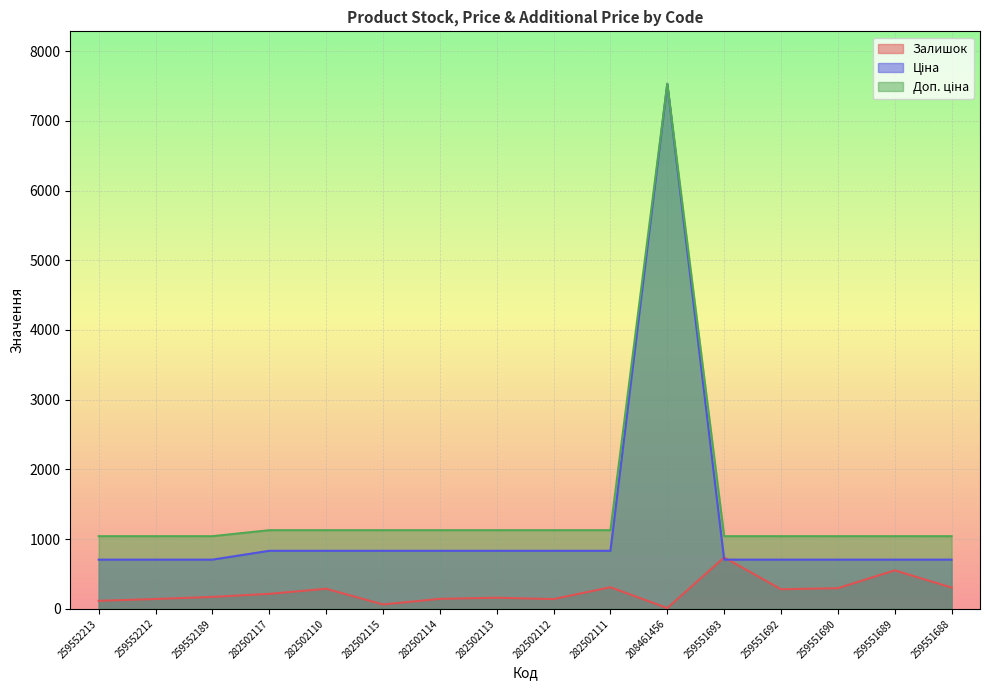

Rank the categories by Доп. ціна value from lowest to highest.

259552213, 259552212, 259552189, 259551693, 259551692, 259551690, 259551689, 259551688, 282502117, 282502110, 282502115, 282502114, 282502113, 282502112, 282502111, 208461456